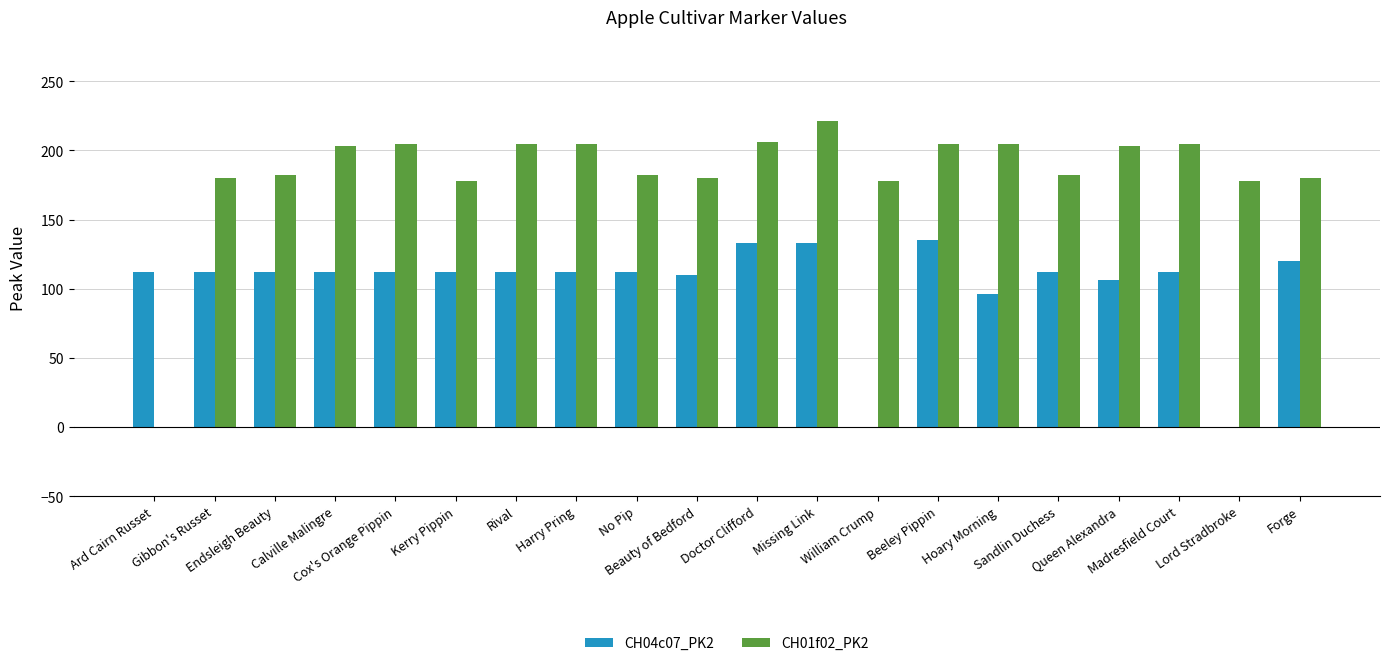

What is the maximum value shown in the chart?

221